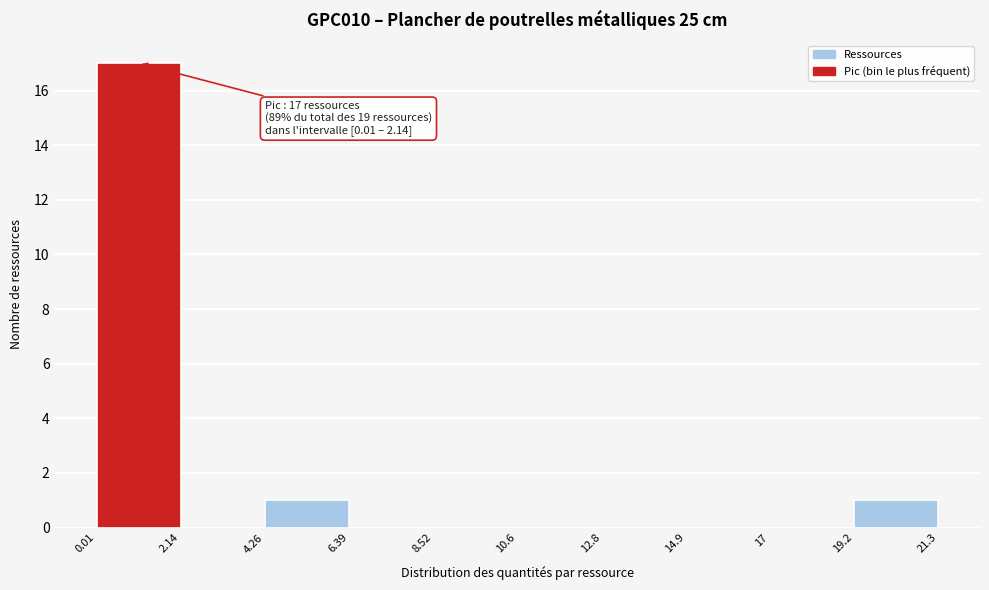

Which range on the x-axis has the tallest bar?

0.01 to 2.14